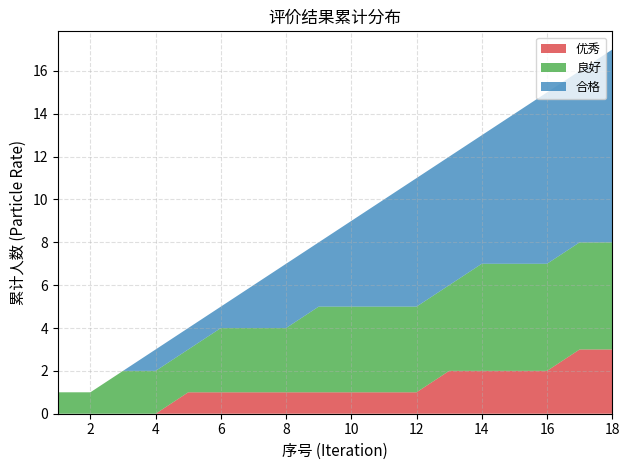

Reading left to right, transcribe all the data shown in this chart.

优秀: 0	0	0	0	1	1	1	1	1	1	1	1	2	2	2	2	3	3
良好: 1	1	2	2	2	3	3	3	4	4	4	4	4	5	5	5	5	5
合格: 0	0	0	1	1	1	2	3	3	4	5	6	6	6	7	8	8	9